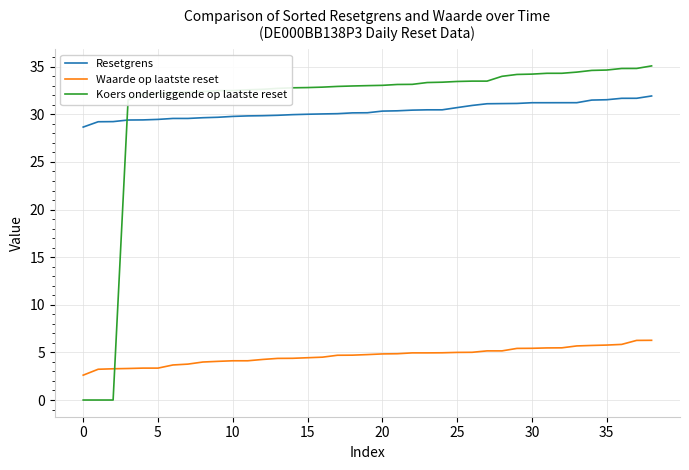

Which series has the largest range (max minus min)?

Koers onderliggende op laatste reset